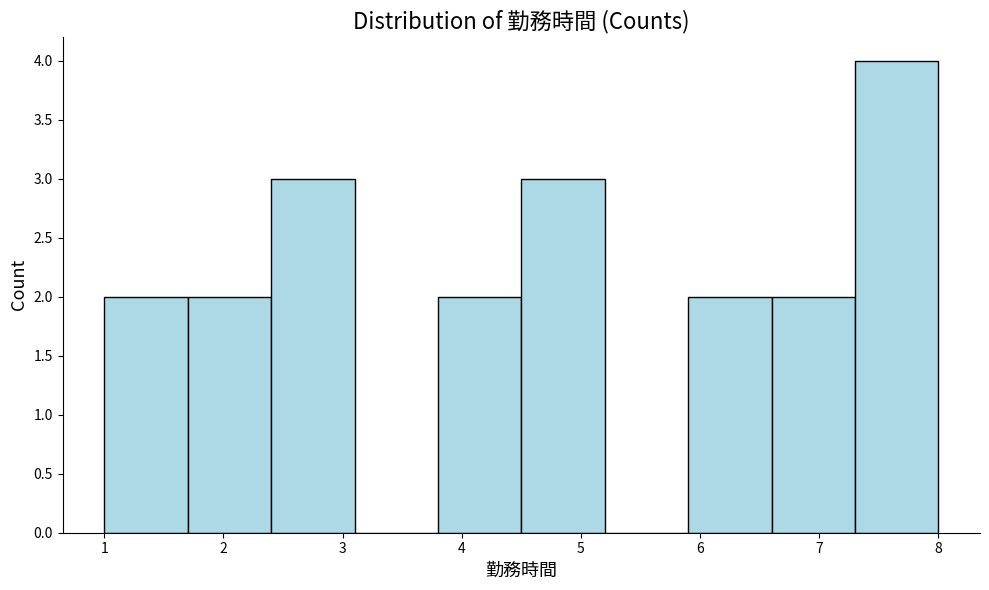

Reading left to right, list every bar in this chart as the range it spans on the x-axis followed by its height. The values are not printed on the chart, so give them approximately, as read against the axis.

1.0 to 1.7: 2
1.7 to 2.4: 2
2.4 to 3.1: 3
3.1 to 3.8: 0
3.8 to 4.5: 2
4.5 to 5.2: 3
5.2 to 5.9: 0
5.9 to 6.6: 2
6.6 to 7.3: 2
7.3 to 8.0: 4